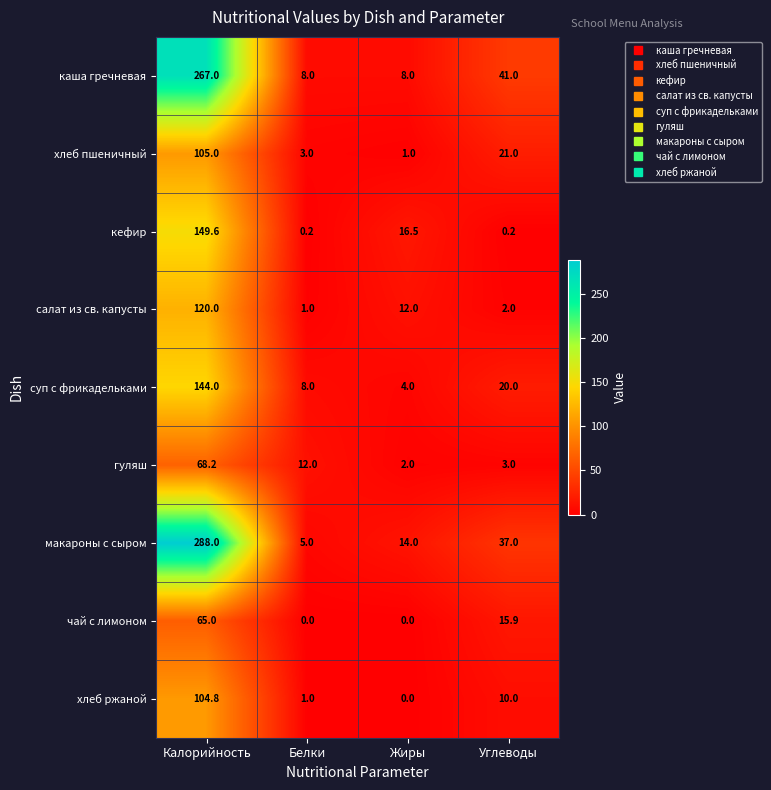

At which category is the sum across all series the highest?

Калорийность